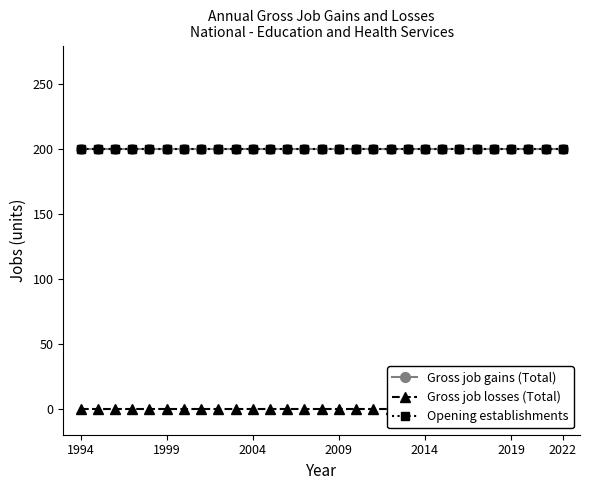

Reading right to left, list all the values displayed in this chart.

Gross job gains (Total): 200	200	200	200	200	200	200	200	200	200	200	200	200	200	200	200	200	200	200	200	200	200	200	200	200	200	200	200	200
Gross job losses (Total): 0	0	0	0	0	0	0	0	0	0	0	0	0	0	0	0	0	0	0	0	0	0	0	0	0	0	0	0	0
Opening establishments: 200	200	200	200	200	200	200	200	200	200	200	200	200	200	200	200	200	200	200	200	200	200	200	200	200	200	200	200	200